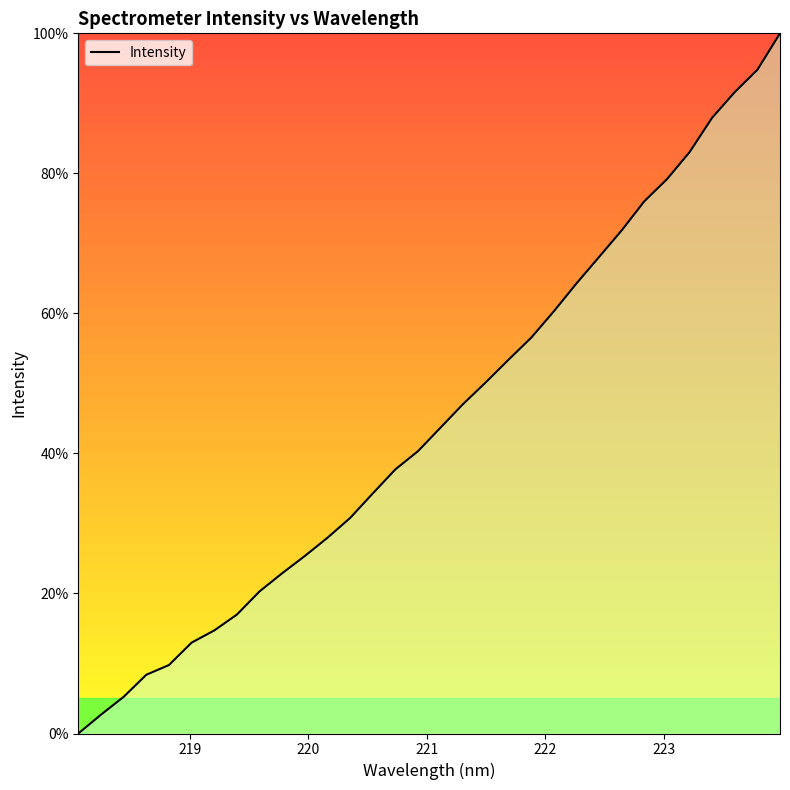

How many values are below 43?

16